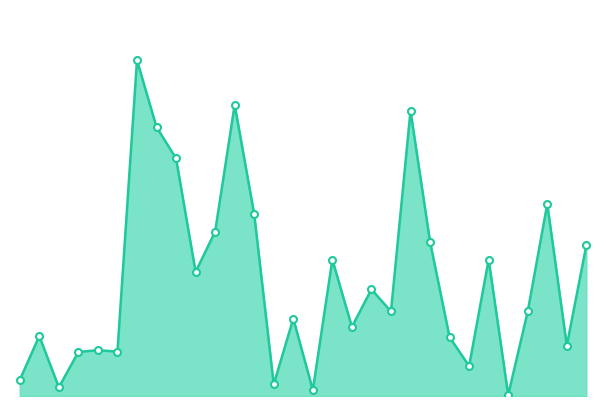

Read the 核定金额_line value at 16.

6657.6